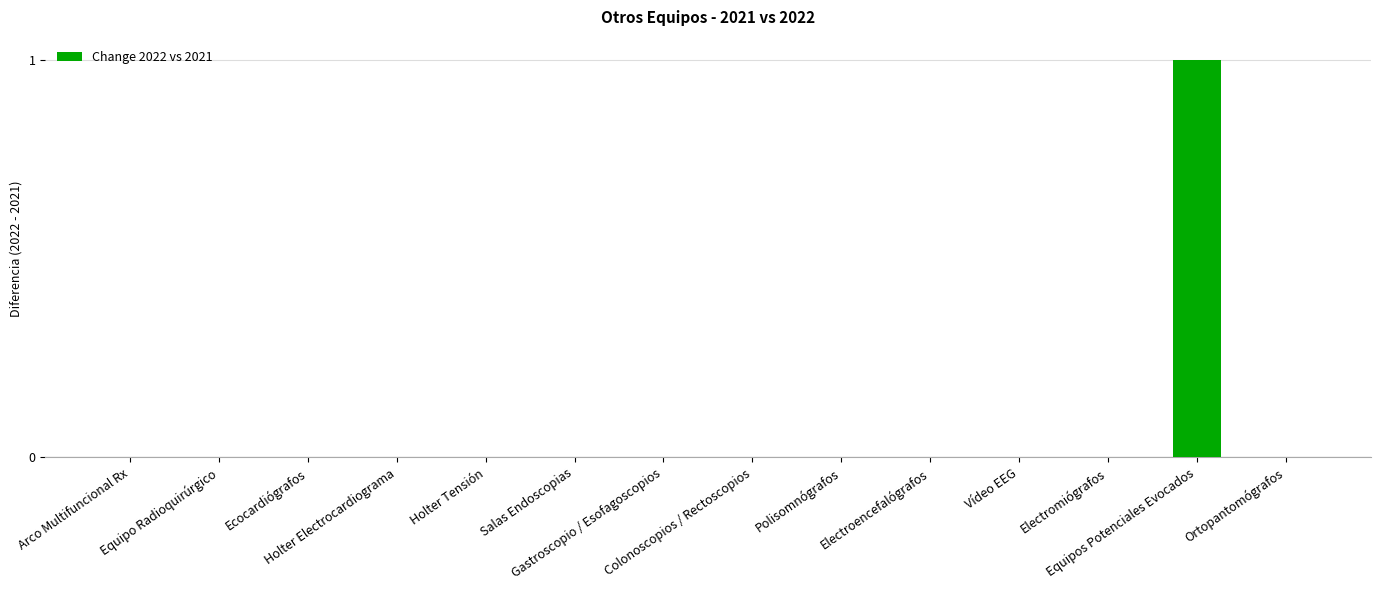

Reading right to left, extract all data points from this chart.

Ortopantomógrafos=0	Equipos Potenciales Evocados=1	Electromiógrafos=0	Vídeo EEG=0	Electroencefalógrafos=0	Polisomnógrafos=0	Colonoscopios / Rectoscopios=0	Gastroscopio / Esofagoscopios=0	Salas Endoscopias=0	Holter Tensión=0	Holter Electrocardiograma=0	Ecocardiógrafos=0	Equipo Radioquirúrgico=0	Arco Multifuncional Rx=0